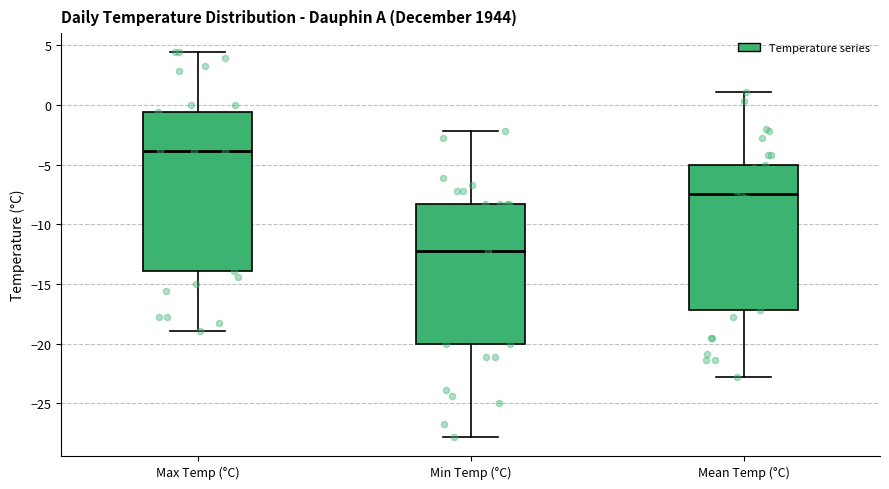

Reading left to right, transcribe this box plot: for each box, give where its median line is, the range the box spans, and where its two whiskers end, as read against the y-axis. The values are not printed on the chart, so give them approximately, as read against the axis.

Max Temp (°C): median -4.0, box -14.0 to -0.5, whiskers -19.0 to 4.5
Min Temp (°C): median -12.0, box -20.0 to -8.5, whiskers -28.0 to -2.0
Mean Temp (°C): median -7.5, box -17.0 to -5.0, whiskers -23.0 to 1.0